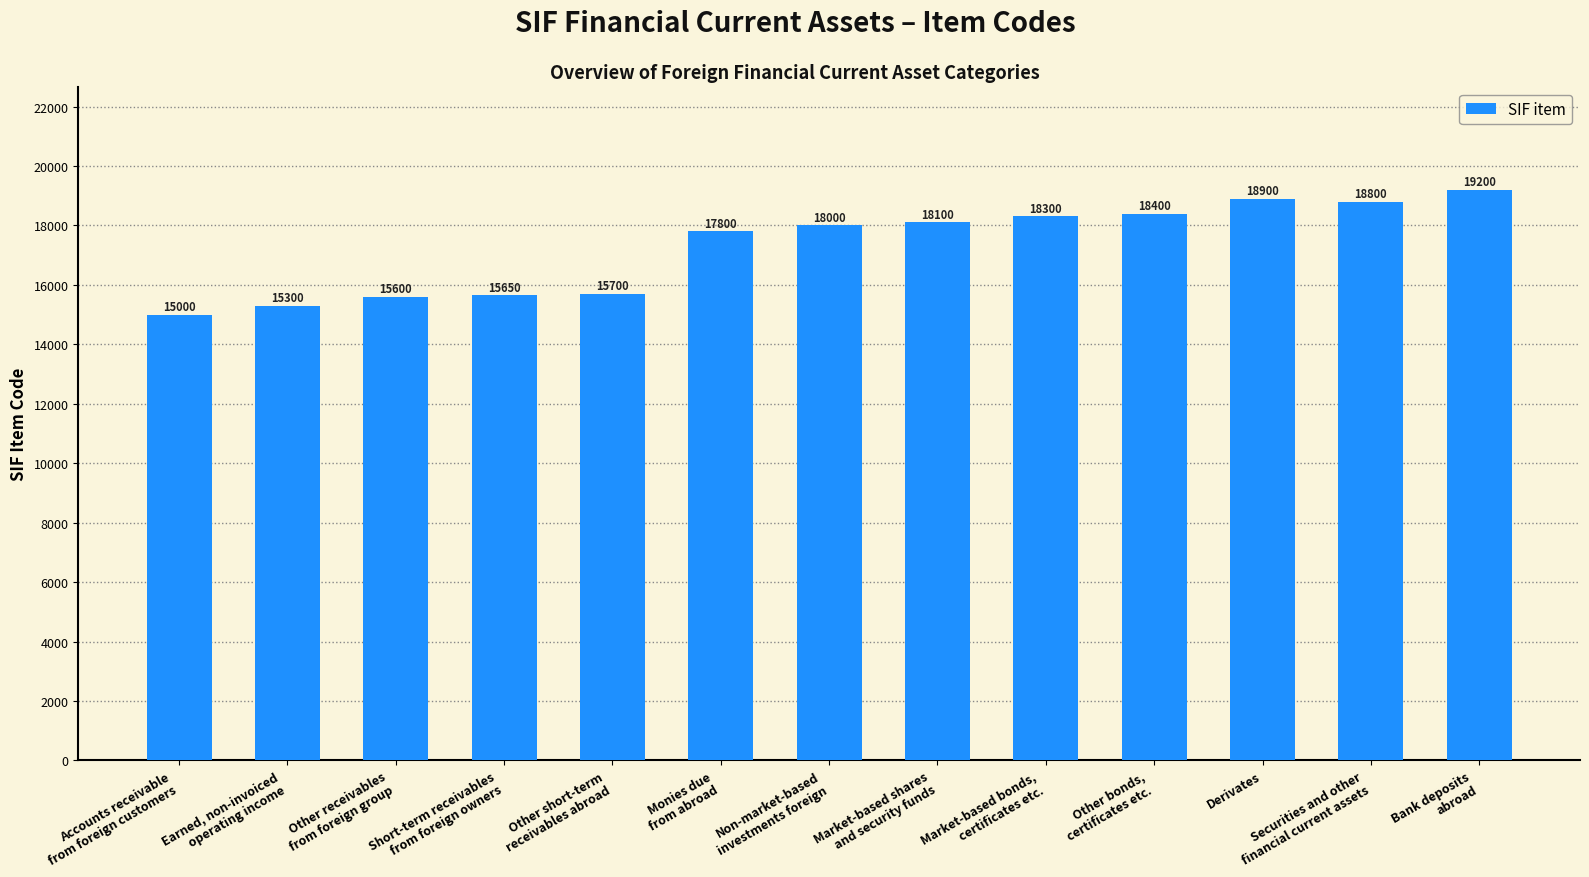

What is the average value?

17288